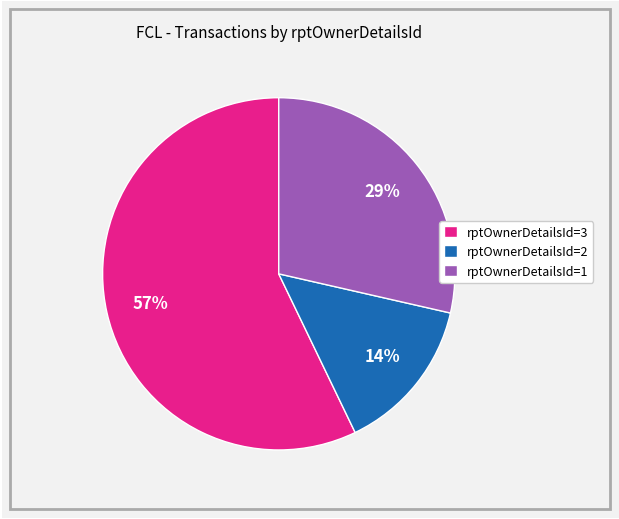

Which has a higher value, rptOwnerDetailsId=2 or rptOwnerDetailsId=3?

rptOwnerDetailsId=3